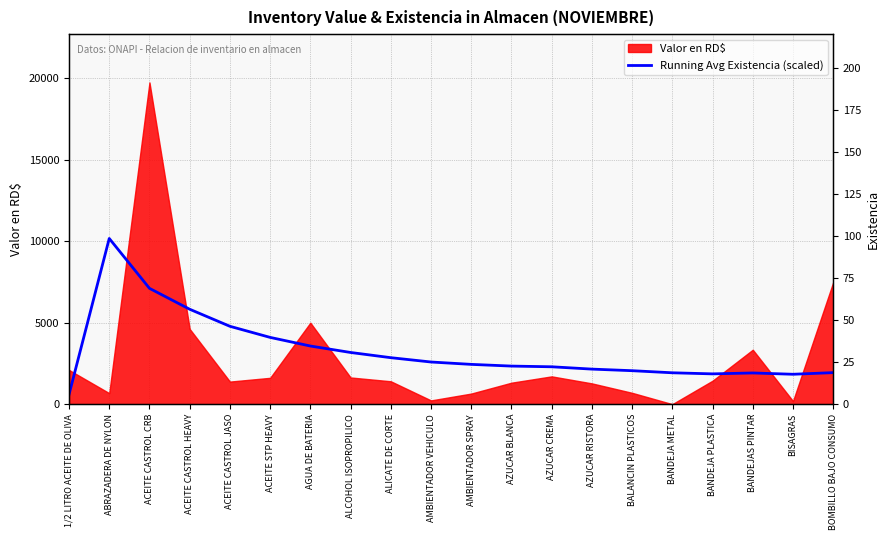

Reading right to left, list all the values displayed in this chart.

1935.5	1834.7	1914.7	1858.8	1925.6	2054.0	2151.3	2294.0	2337.1	2441.8	2587.2	2852.8	3172.3	3569.1	4098.1	4779.5	5826.2	7110.0	10171.2	592.5